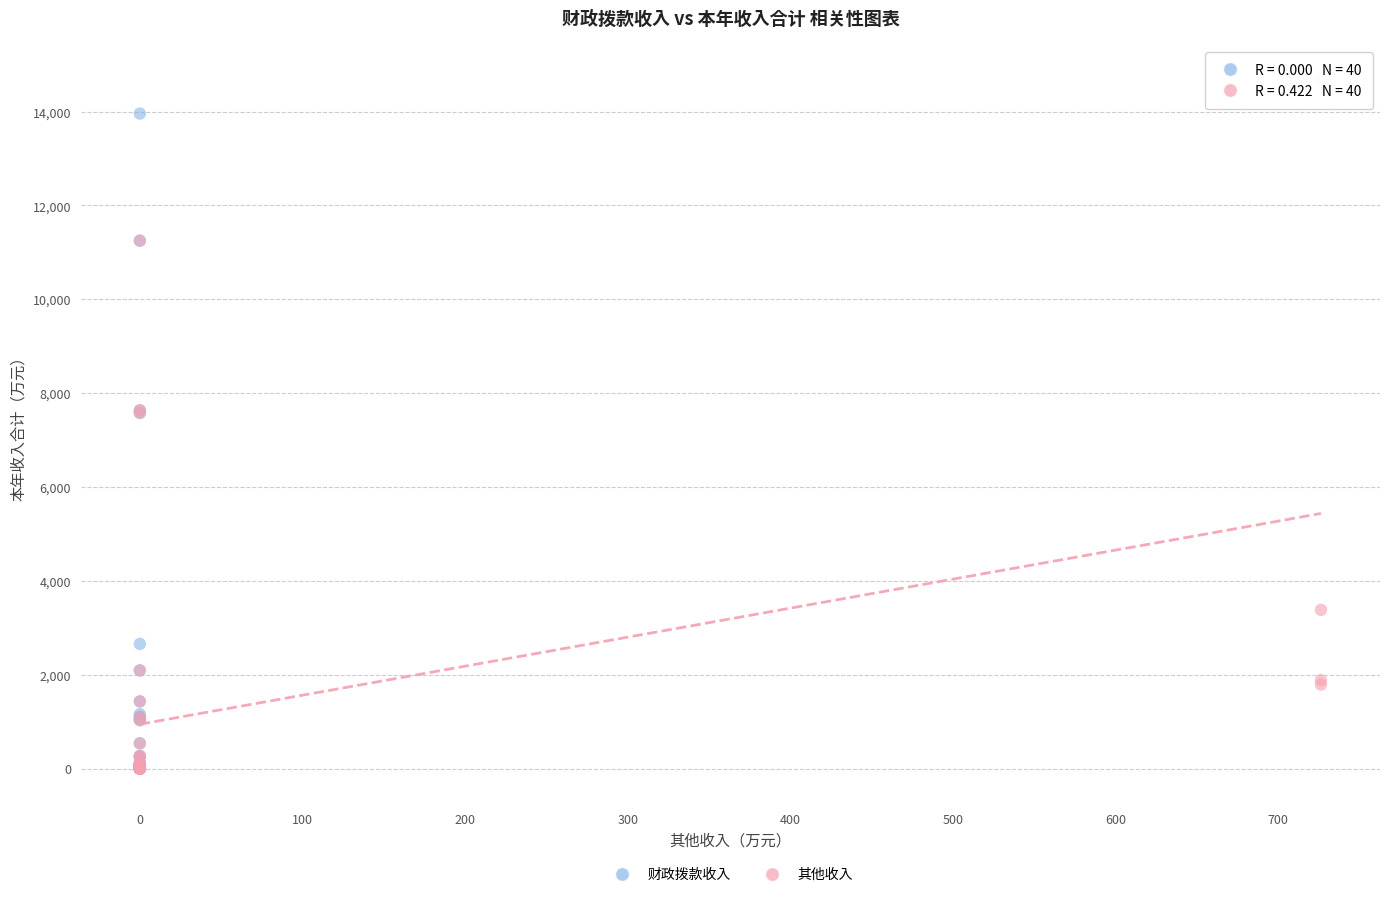

Which series has the largest Y range (max minus min)?

其他收入